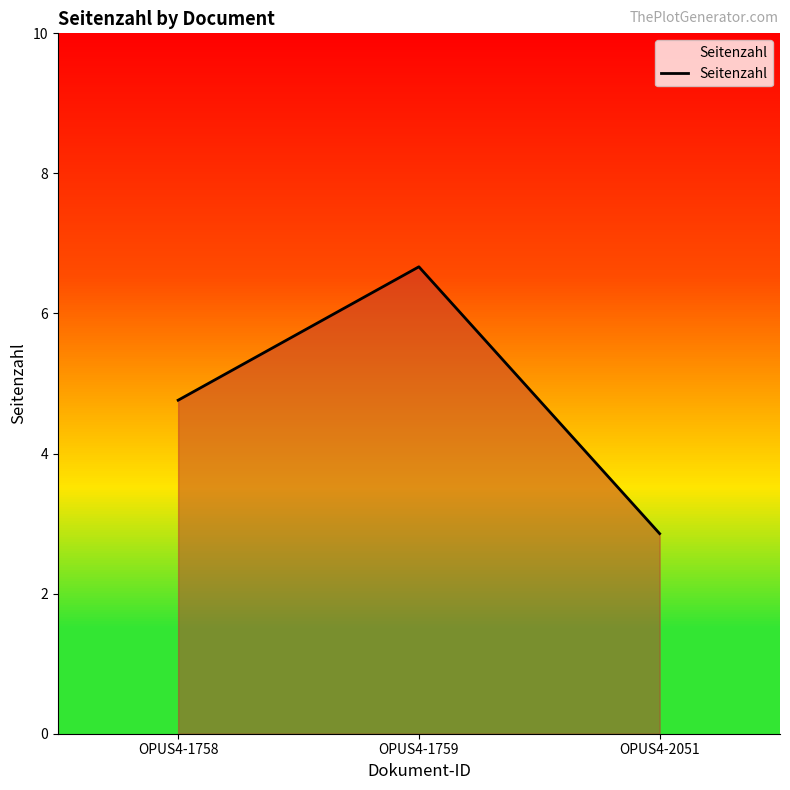

What is the difference between the maximum and second lowest values?

2